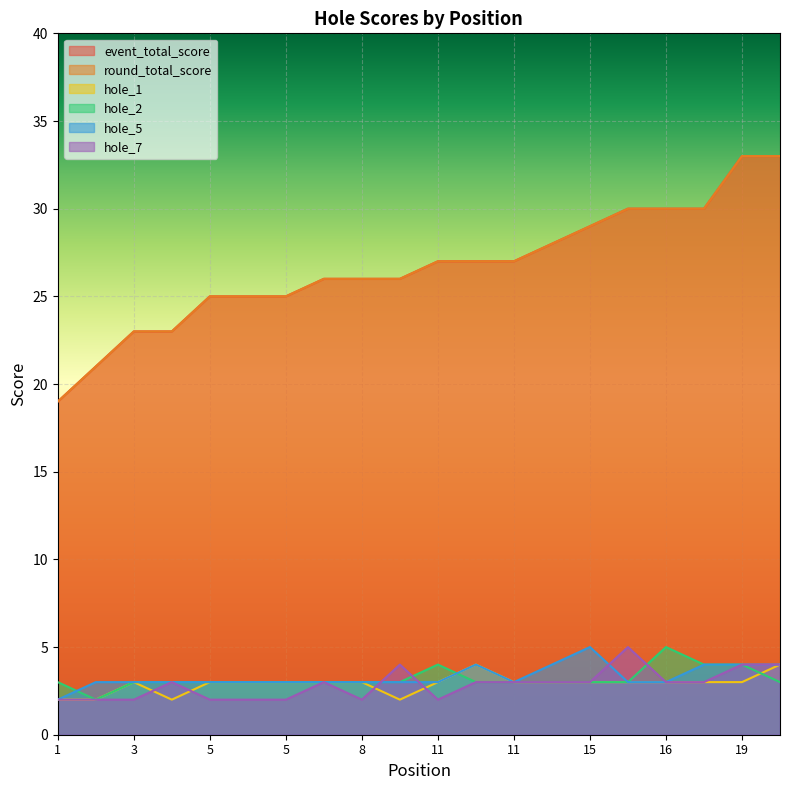

How many values in the hole_7 series exceed 3?

4